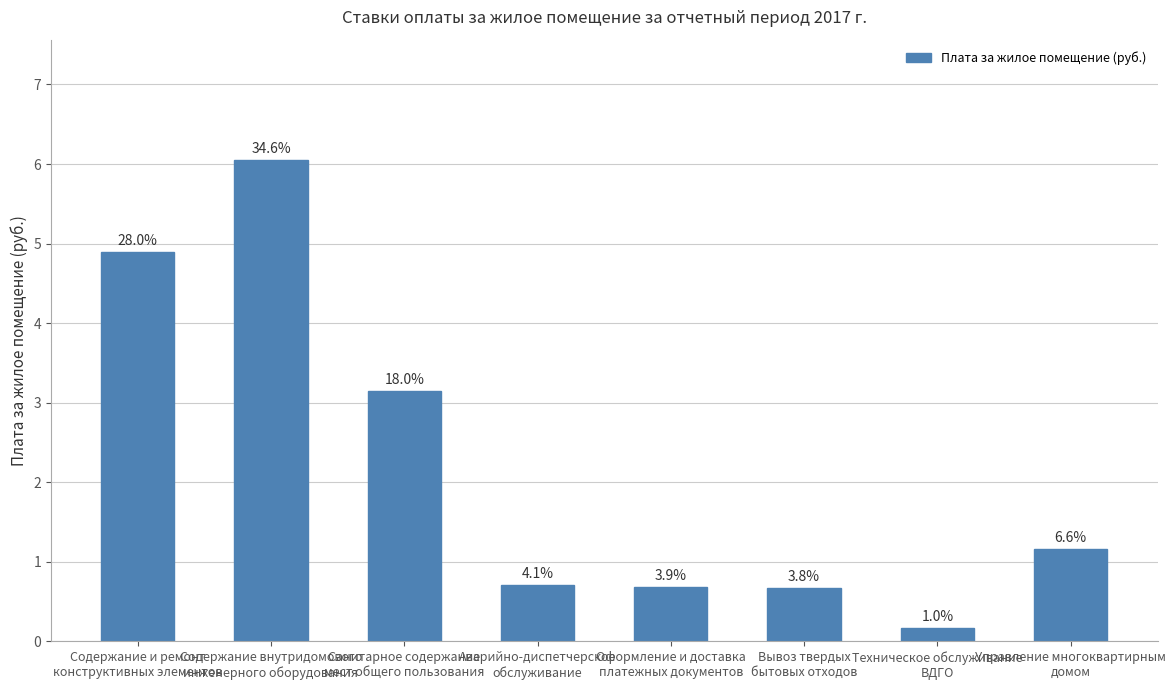

Where does the data first go above 1?

Содержание и ремонт
конструктивных элементов